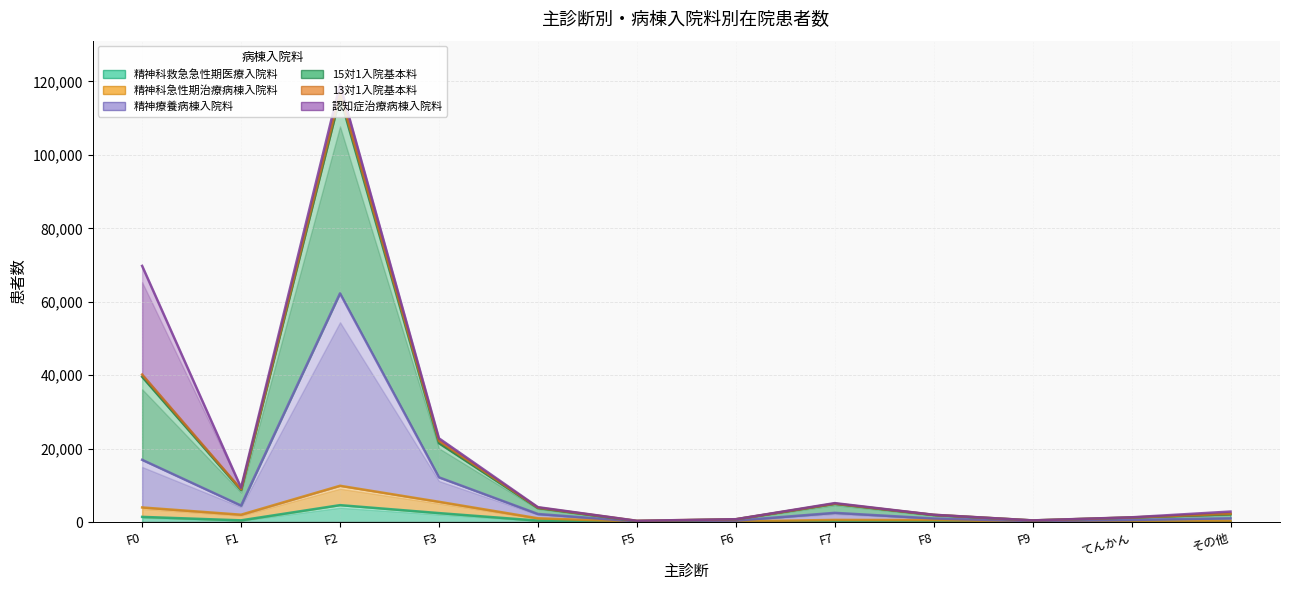

What position from the left is F4?

5